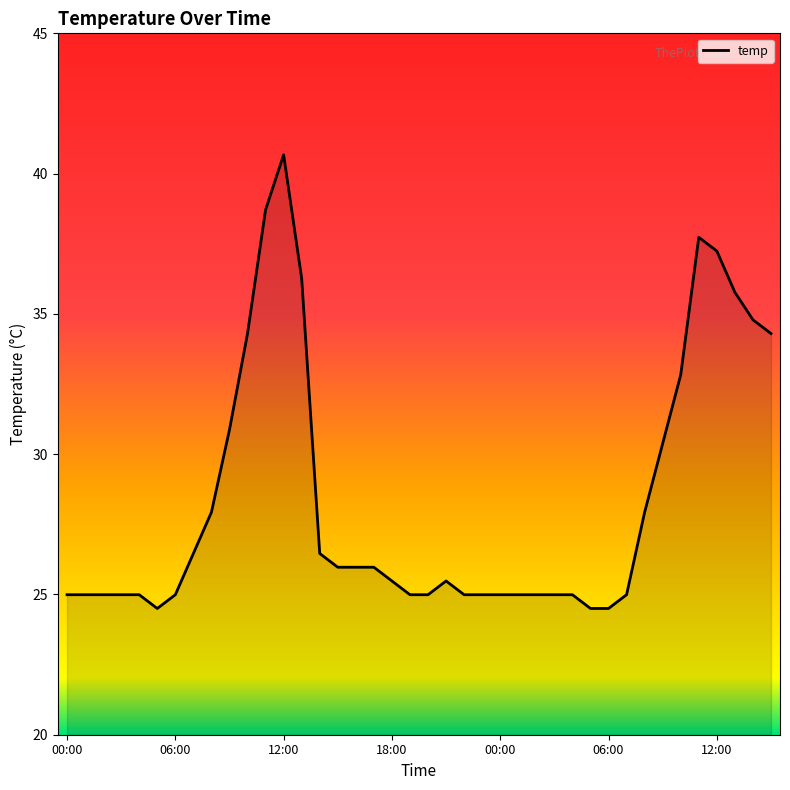

What is the smallest value displayed?

24.5